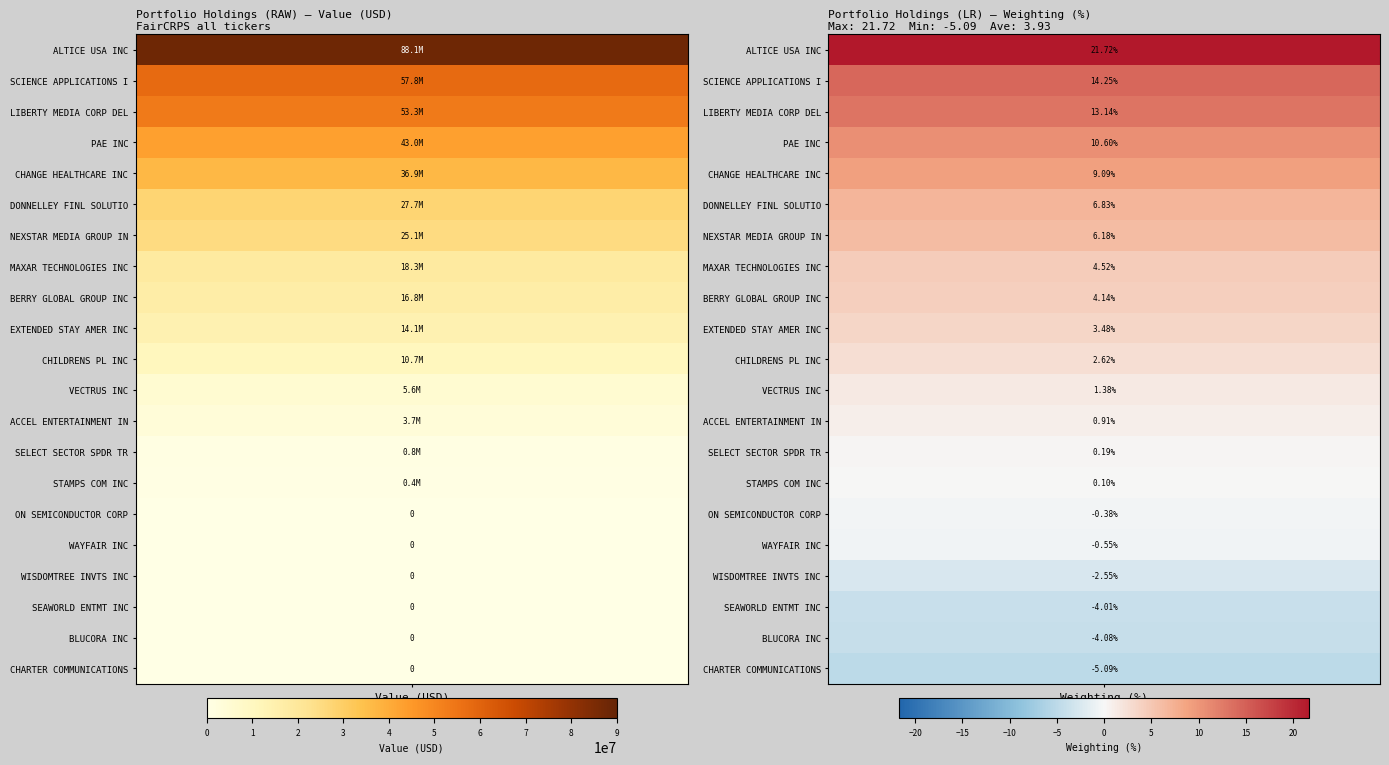

At how many categories does at least one series exceed 74029945?

1